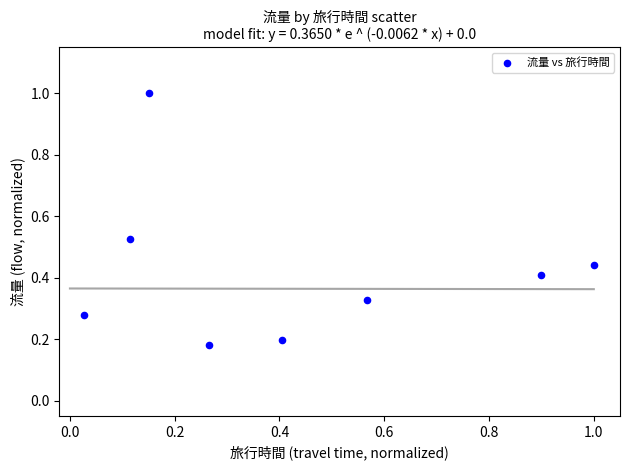

What is the range of Y values (max minus min)?

0.8